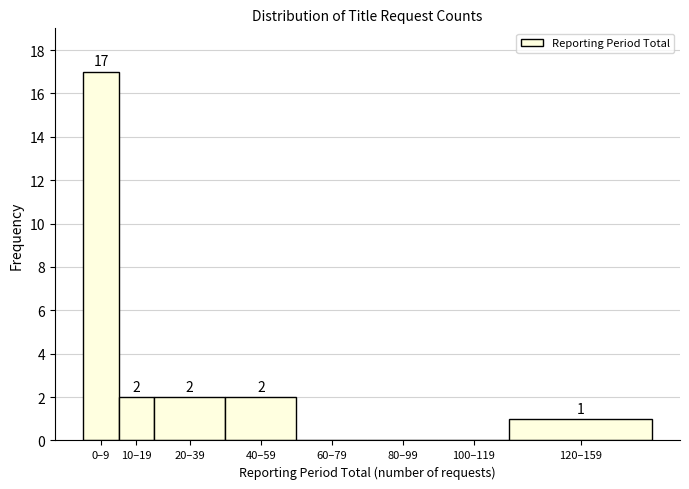

Reading left to right, extract all data points from this chart.

0–9=17	10–19=2	20–39=2	40–59=2	60–79=0	80–99=0	100–119=0	120–159=1